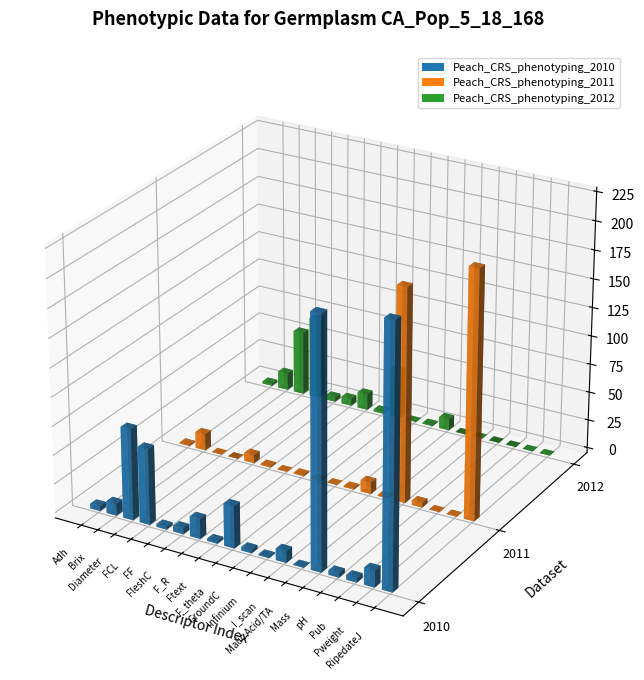

How many categories are shown in the chart?

18